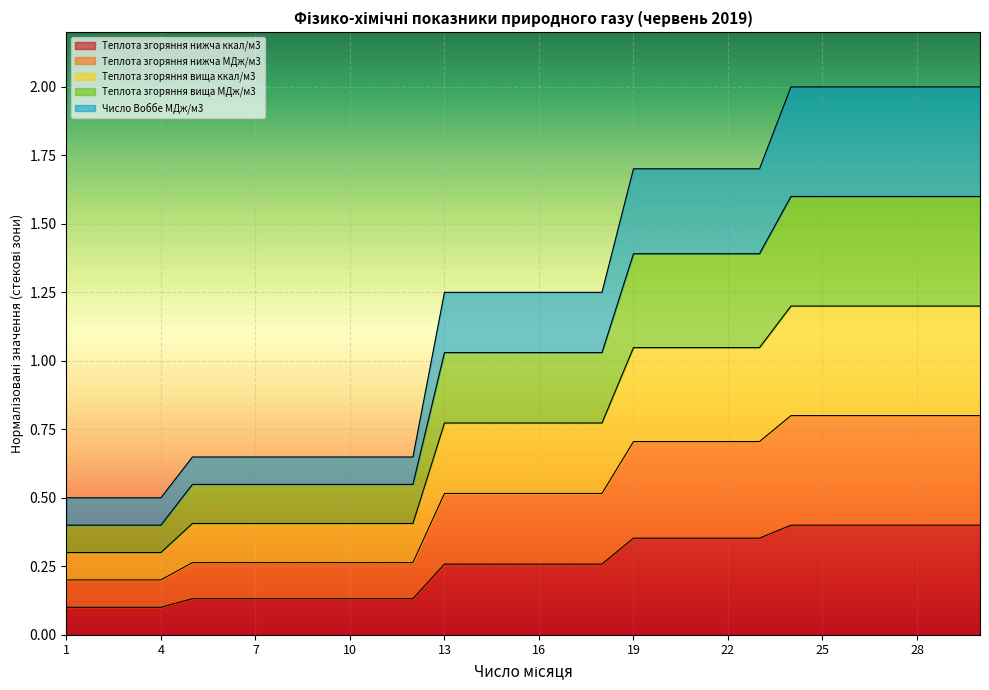

True or false: Теплота згоряння нижча ккал/м3 and Число Воббе МДж/м3 intersect in this chart.

False